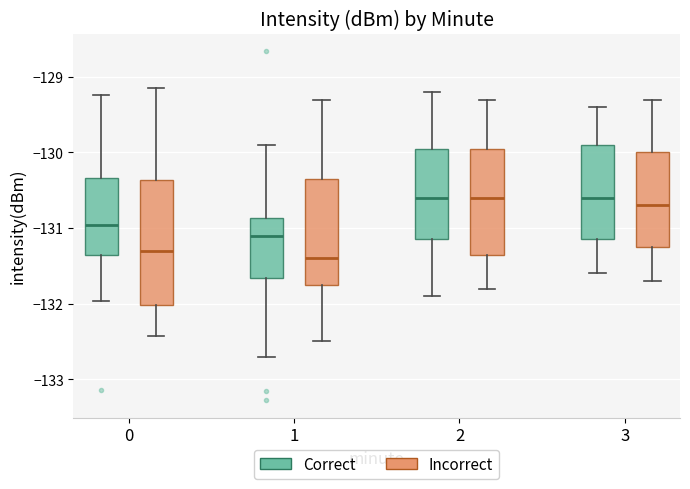

Where does the upper whisker of the box for 2 (Incorrect) end on the y-axis? The values are not printed on the chart, so give them approximately, as read against the axis.

-129.3